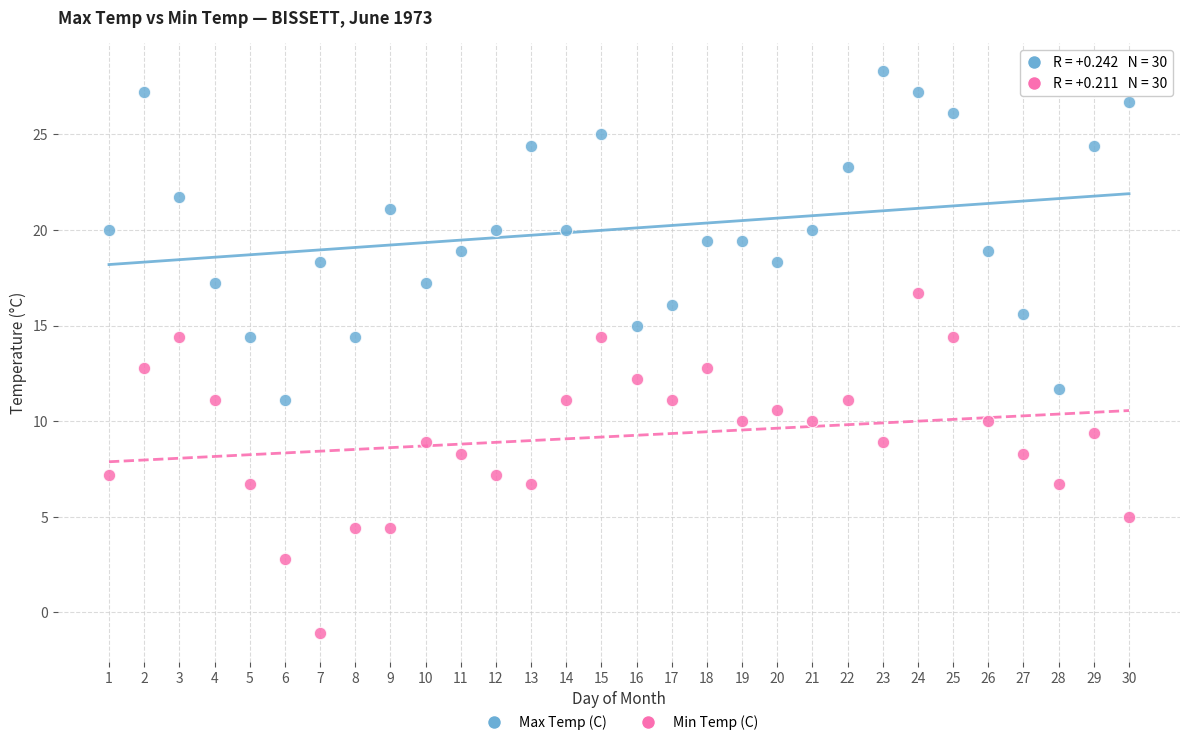

Which series reaches the maximum Y coordinate?

Max Temp (C)